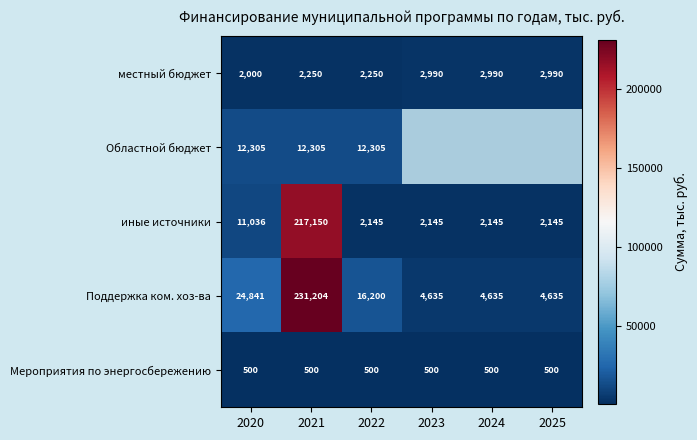

Which category has the highest value in the Поддержка ком. хоз-ва series?

2021